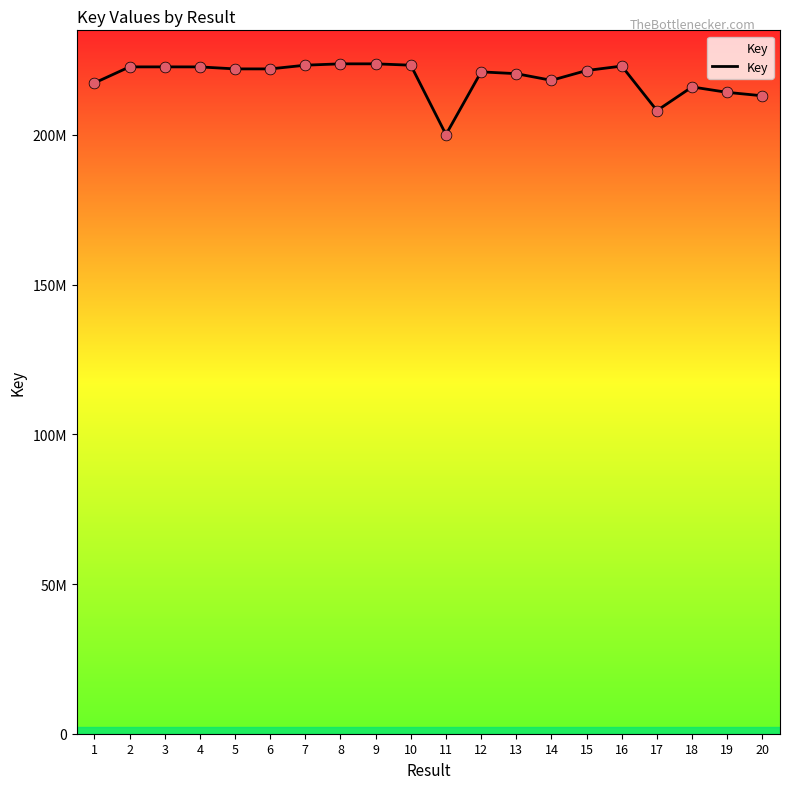

What is the ratio of the value at 8 to the value at 19?

1.0